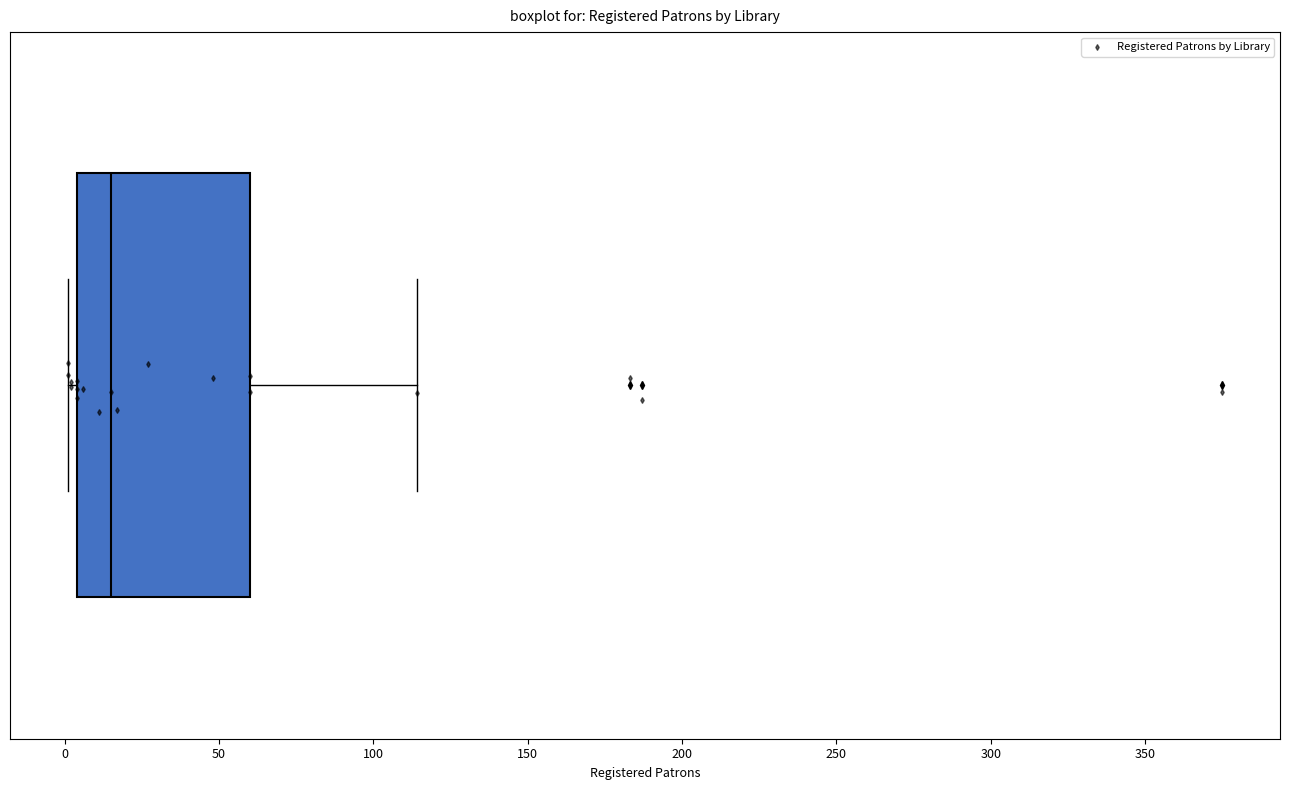

Where is the left edge of the box on the x-axis? The values are not printed on the chart, so give them approximately, as read against the axis.

5